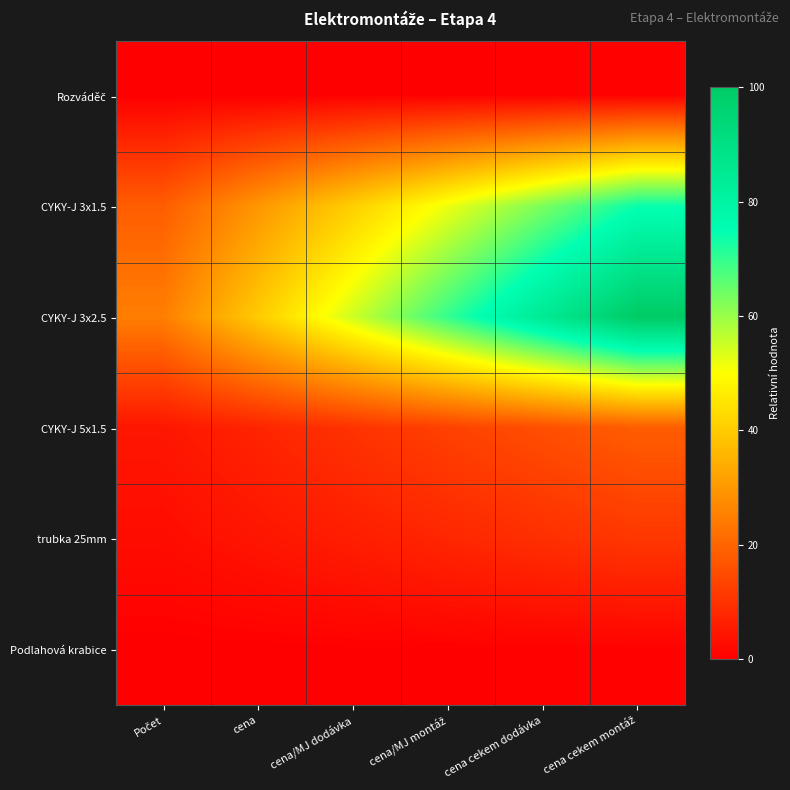

Which series has the largest total across all categories?

CYKY-J 3x2.5